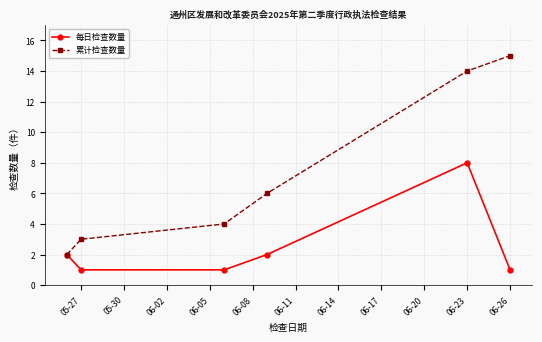

What is the greatest value displayed?

15